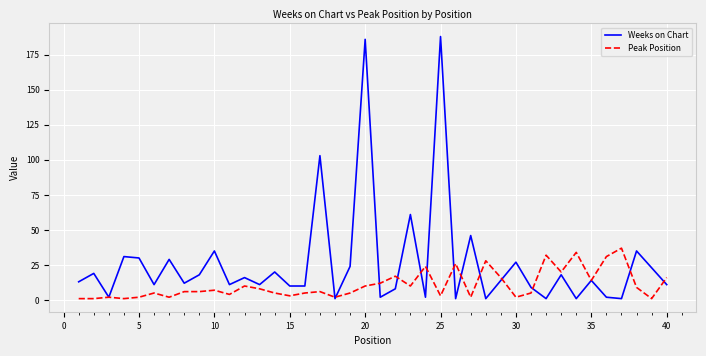

Which series has the largest total across all categories?

Weeks on Chart